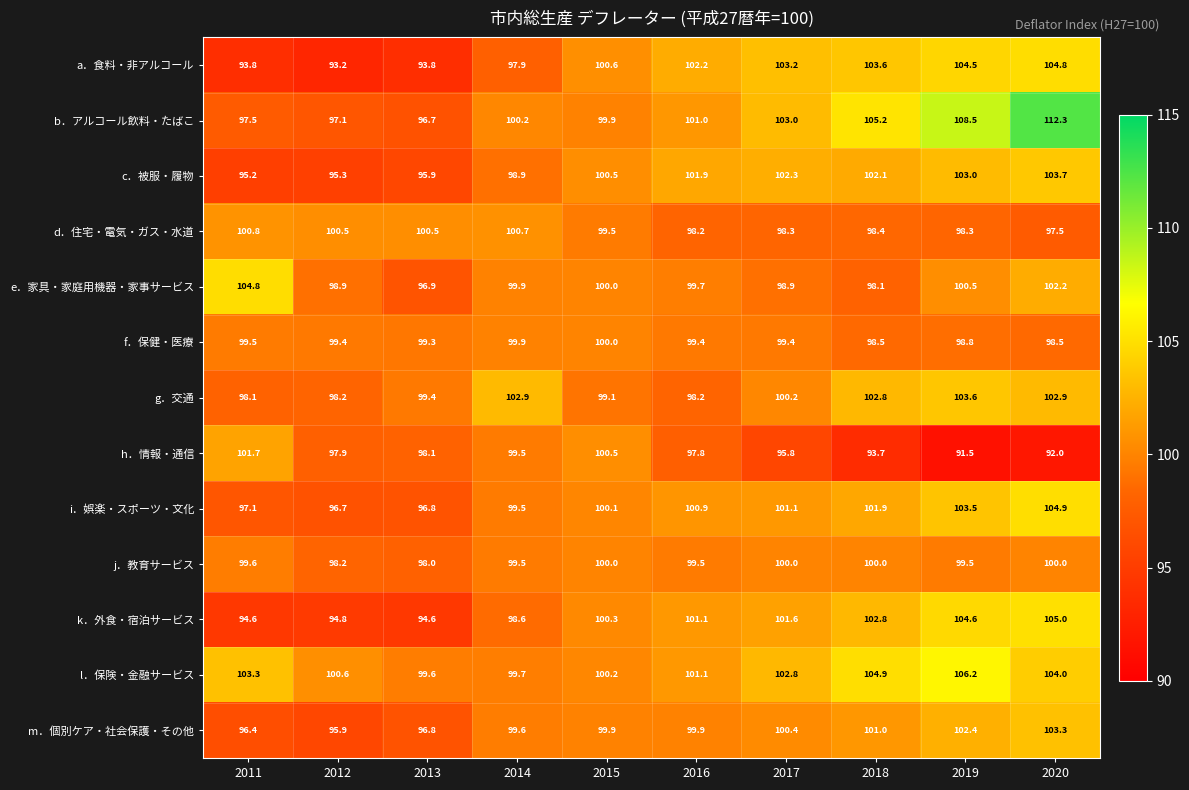

What is the sum of all c．被服・履物 values?

998.8